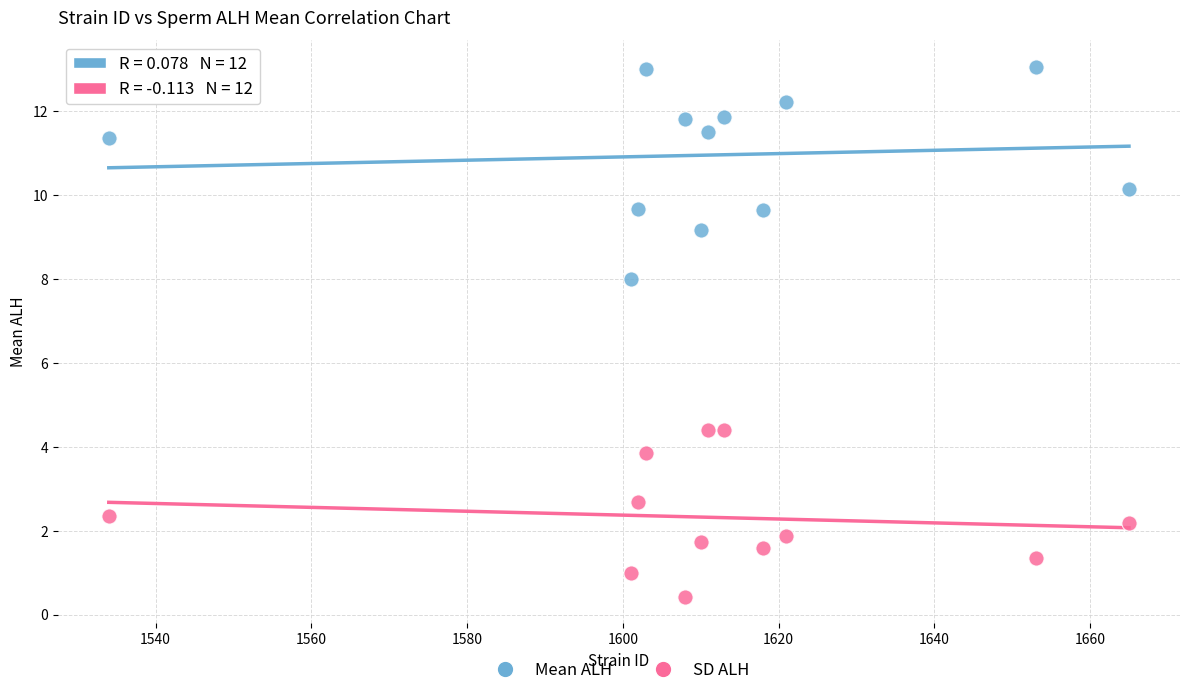

What are all the series names shown in the legend?

Mean ALH, SD ALH